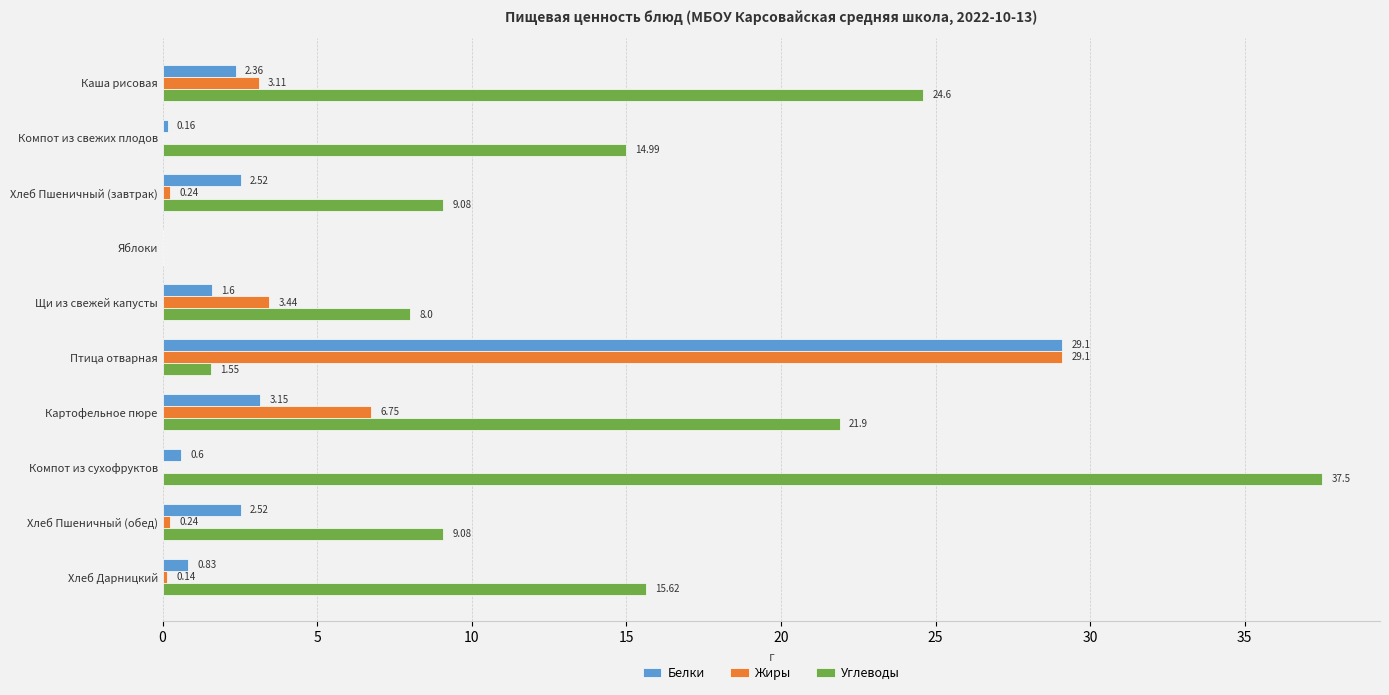

At which label is Углеводы closest to 18?

Хлеб Дарницкий